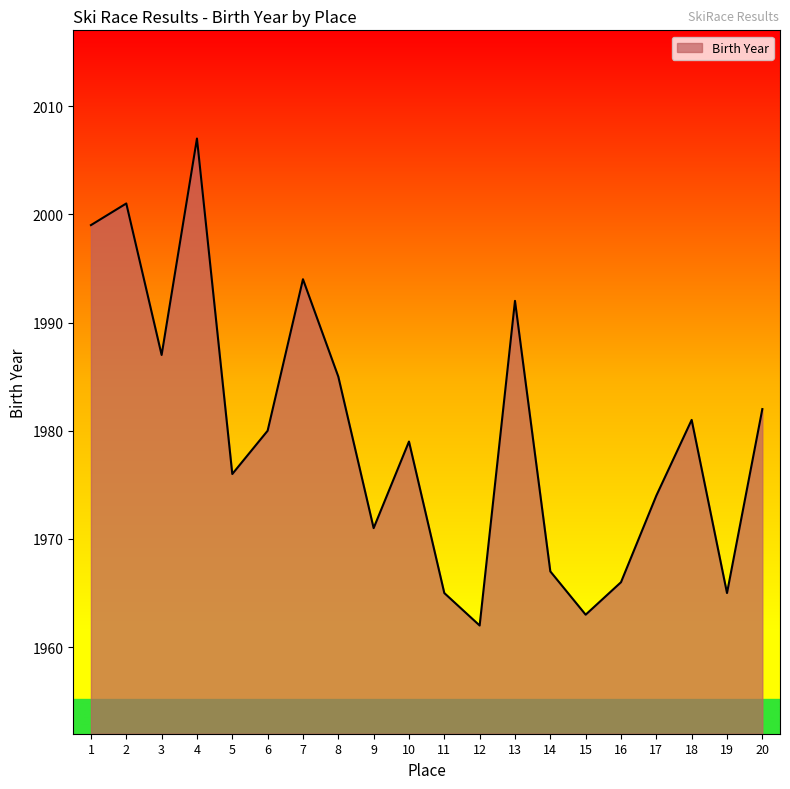

True or false: the data shows 770 at 14.

False